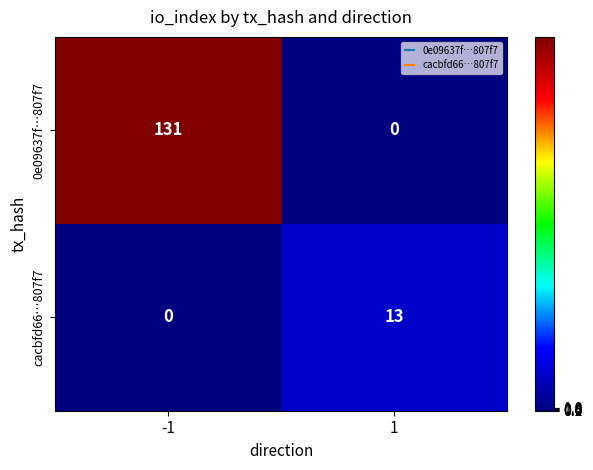

Which series has the largest total across all categories?

0e09637f…807f7